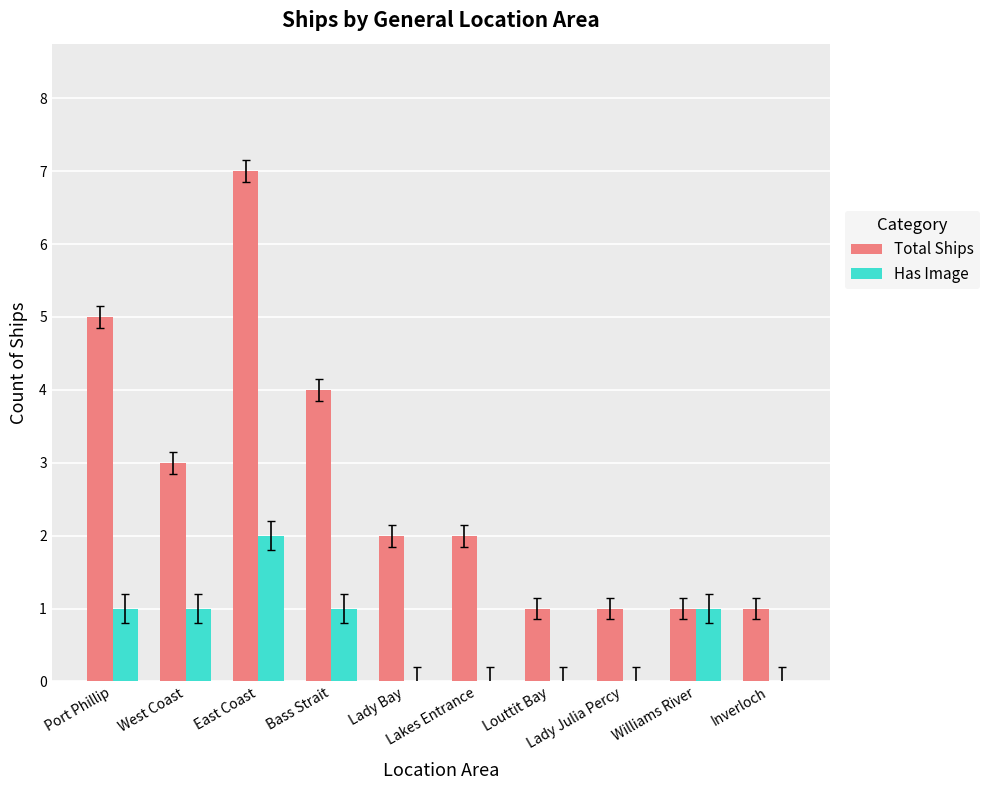

Which series has the largest total across all categories?

Total Ships